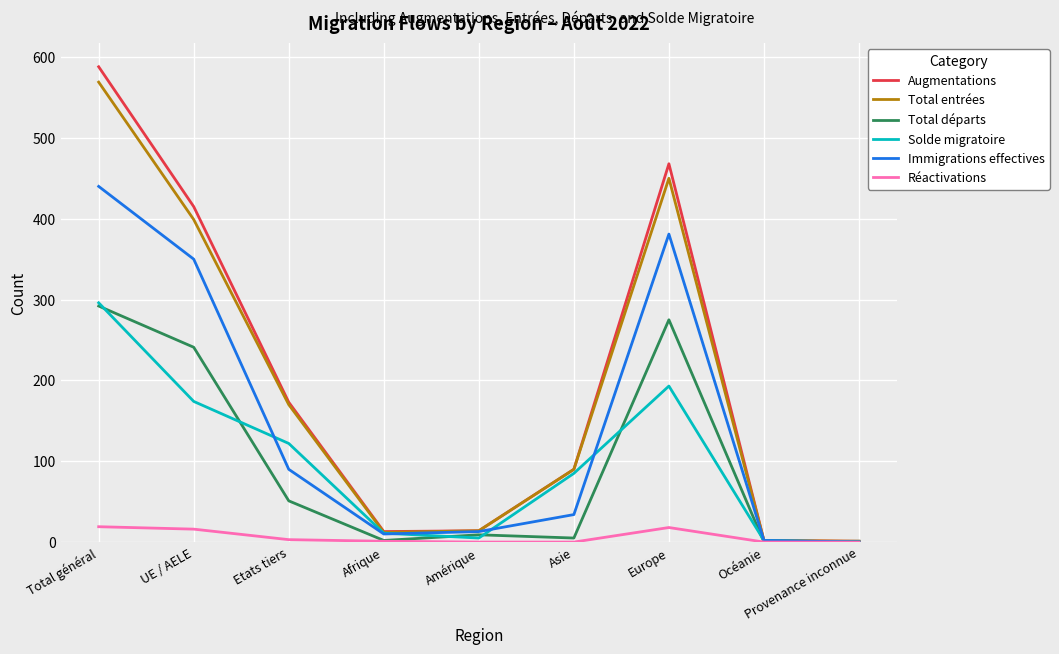

What is the maximum value shown in the chart?

588